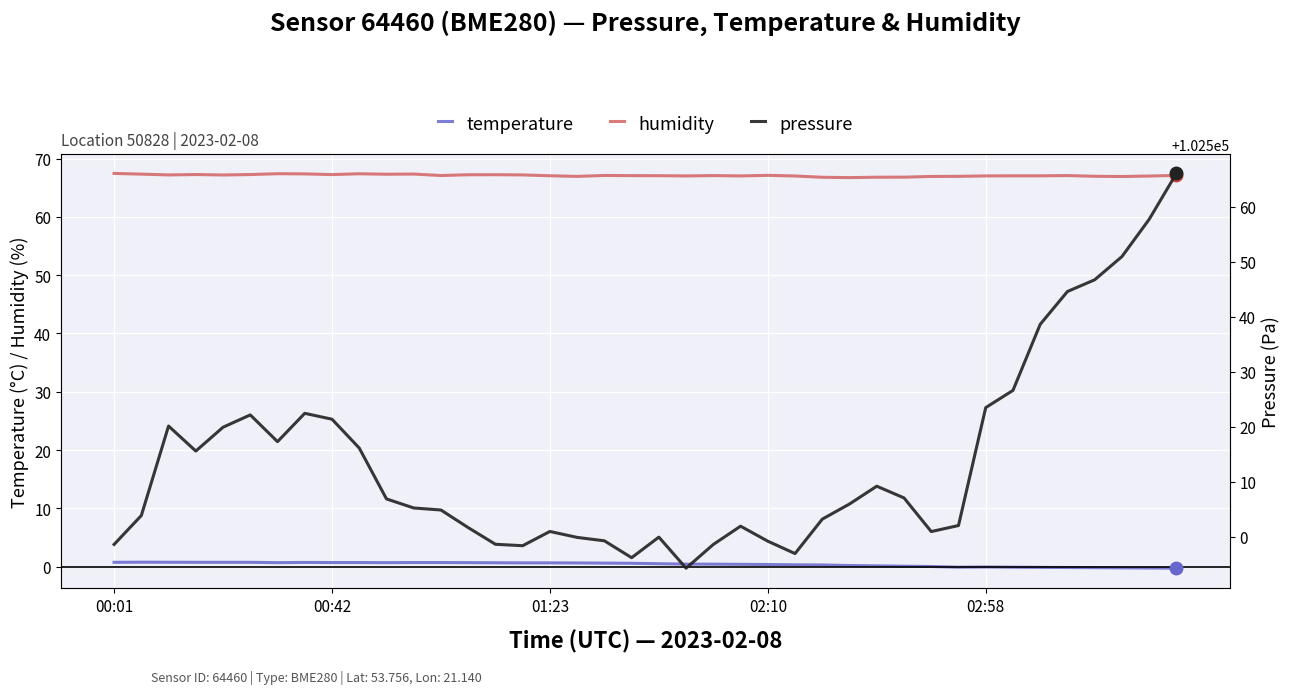

How many series are shown in this chart?

3